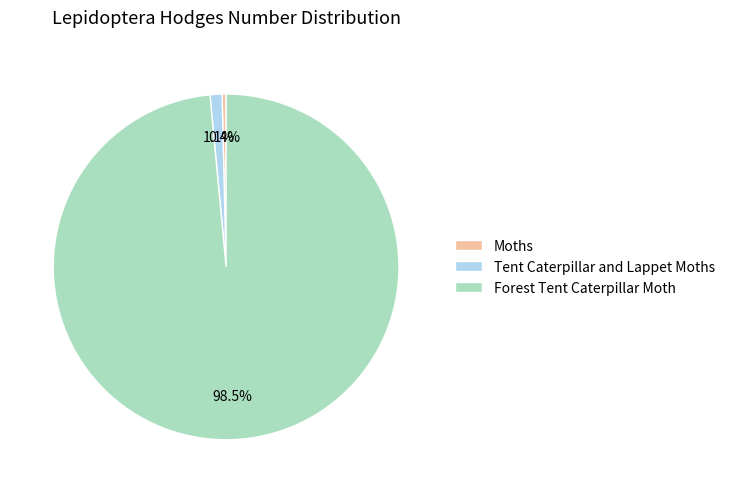

To the nearest percent, what is the average slice percentage?

33%